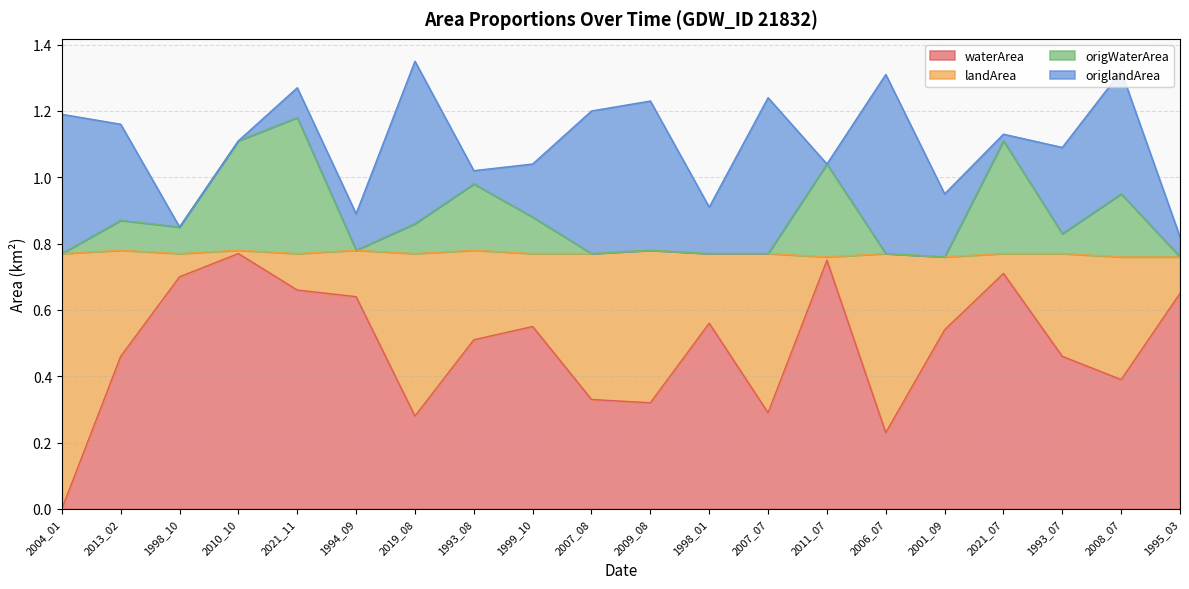

What are all the series names shown in the legend?

waterArea, landArea, origWaterArea, origlandArea